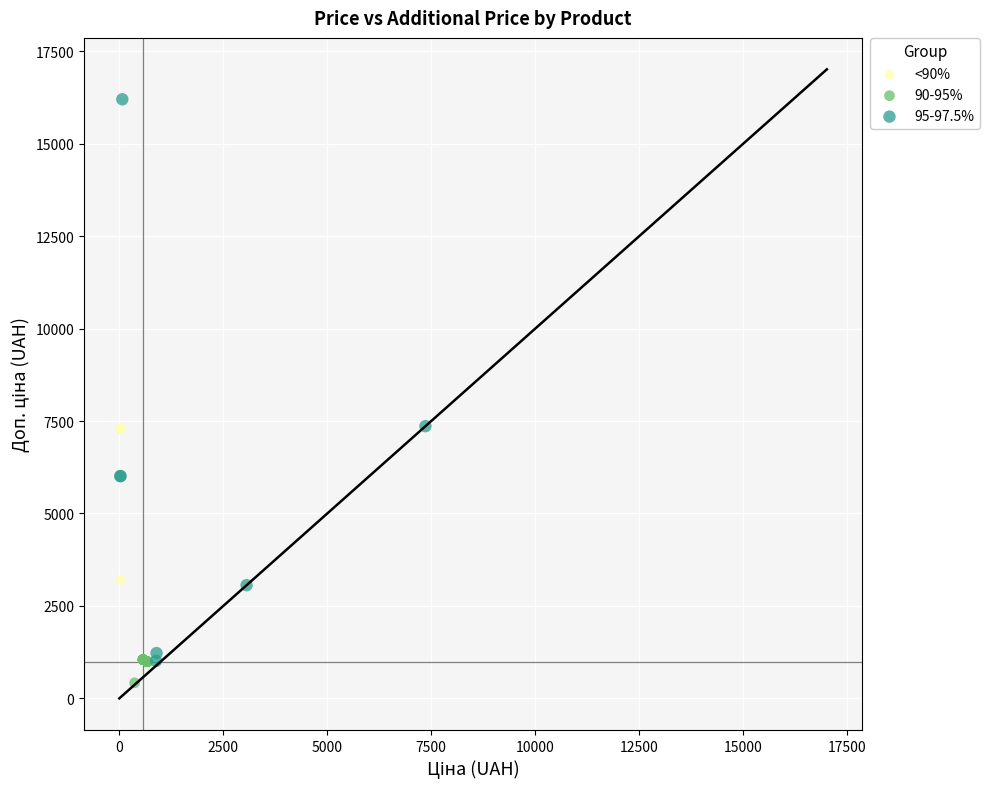

Which series contains the lowest Y value?

90-95%